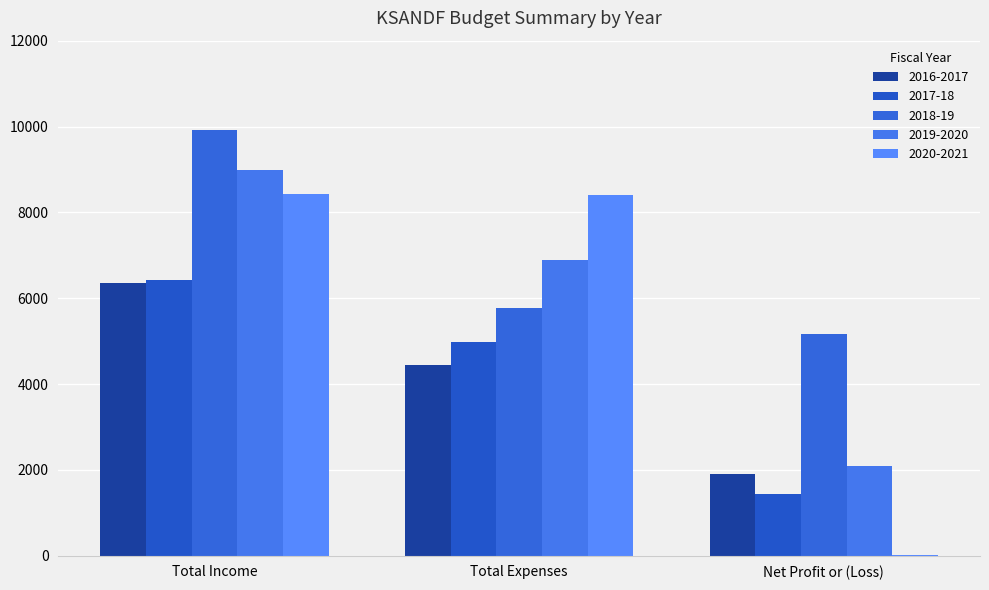

Are the bars grouped side by side (vs. stacked)?

Yes